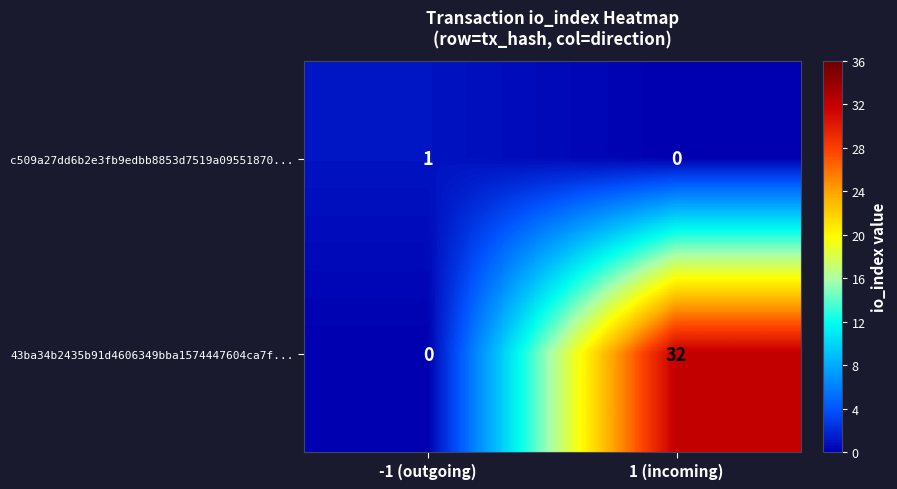

List the series in order of their overall mean, highest first.

43ba34b2435b91d4606349bba1574447604ca7f..., c509a27dd6b2e3fb9edbb8853d7519a09551870...